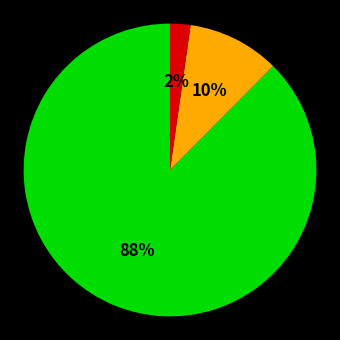

To the nearest percent, what is the average slice percentage?

33%